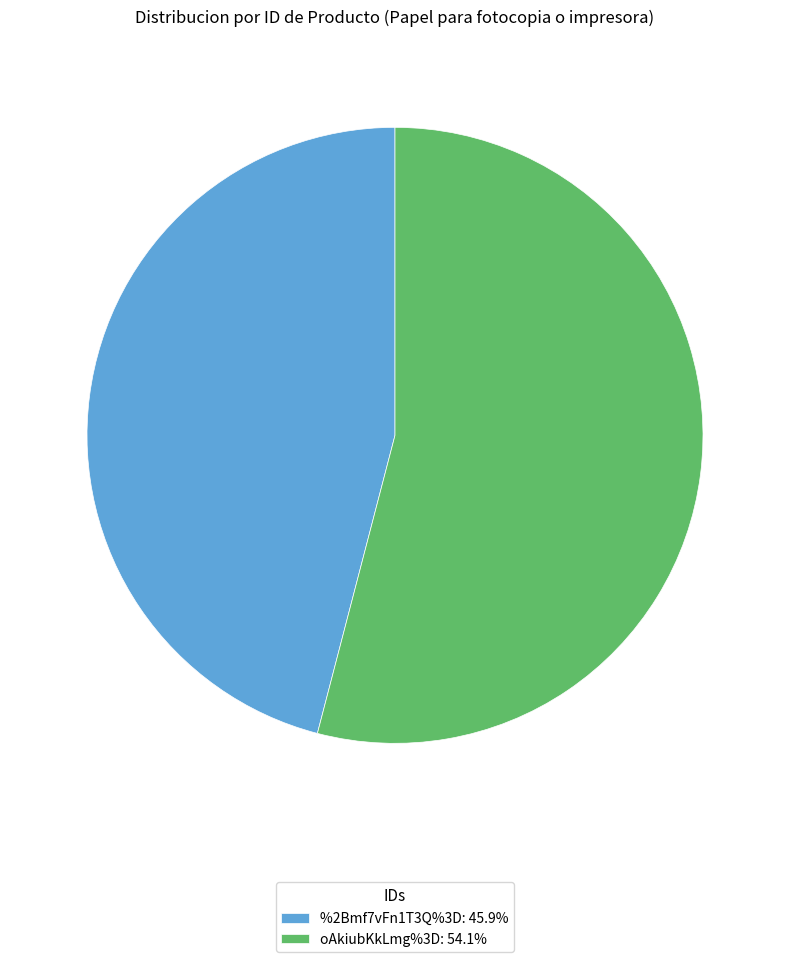

Which slice is the smallest?

%2Bmf7vFn1T3Q%3D